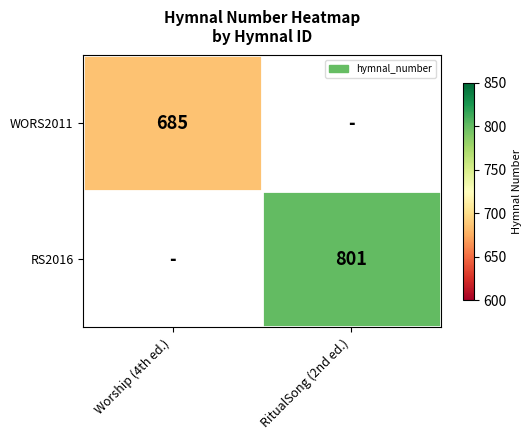

The RS2016 series shows 801 at RitualSong (2nd ed.). True or false?

True